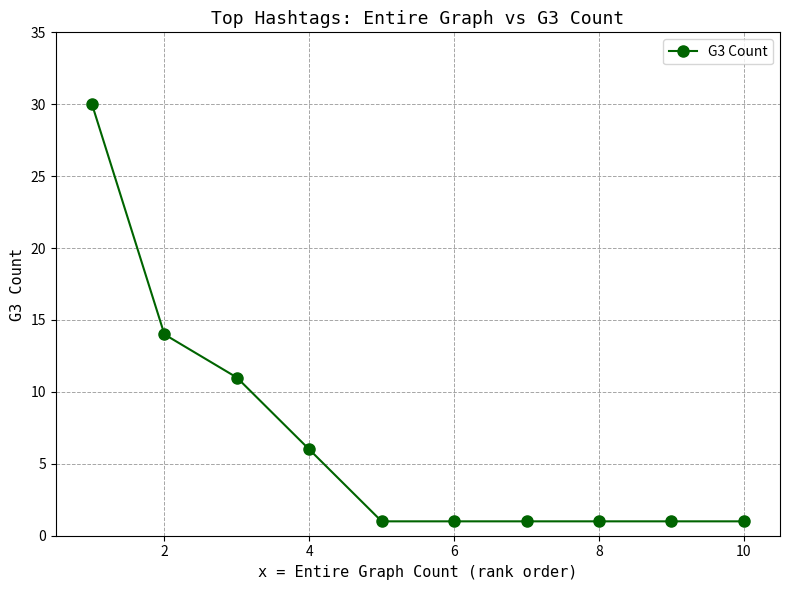

Reading left to right, what are all the values shown in this chart?

30	14	11	6	1	1	1	1	1	1